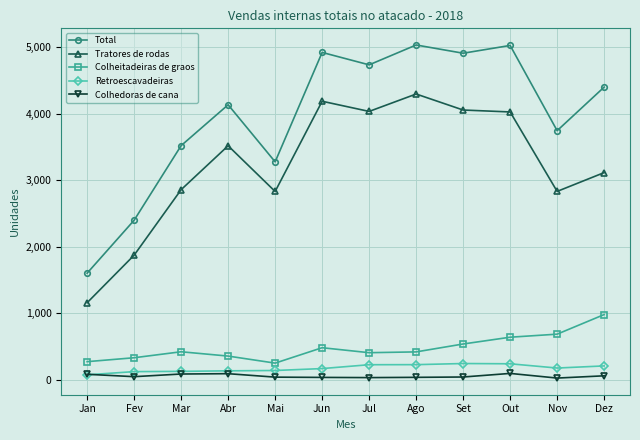

True or false: Total has a value of 6562 at Nov.

False